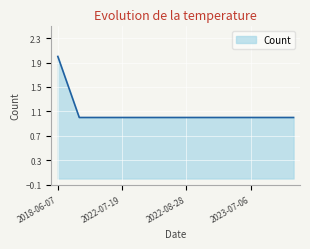

Does the chart have visible grid lines?

Yes